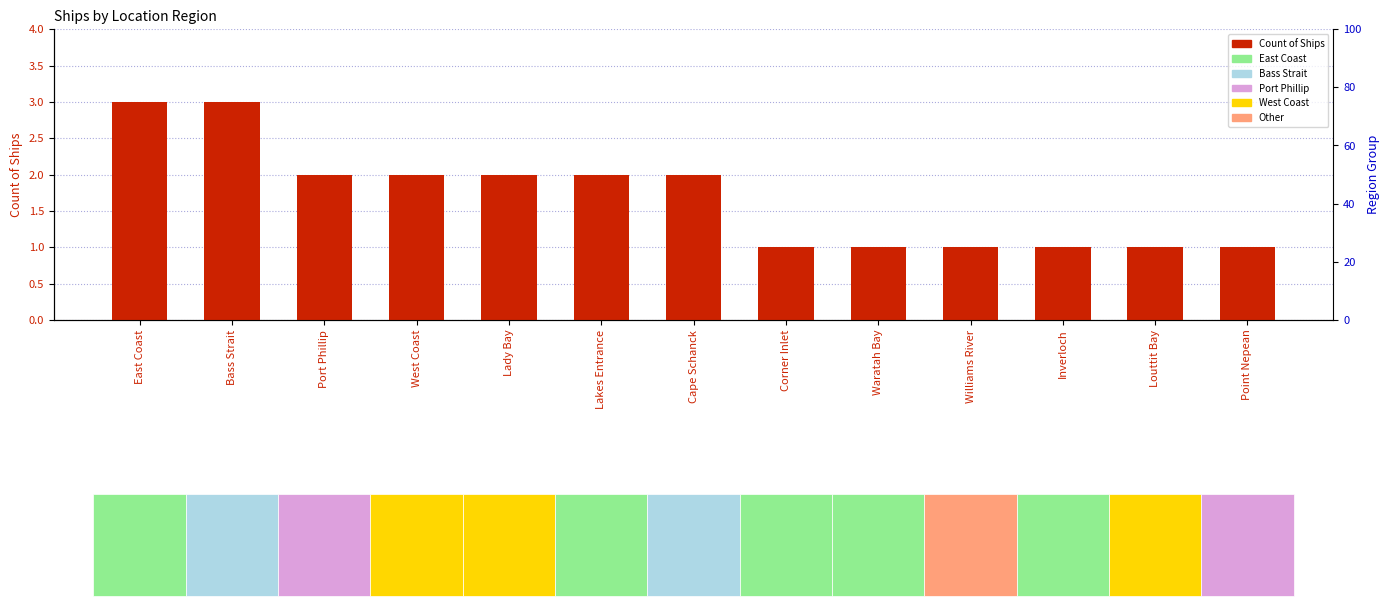

At which label is the value closest to 2?

Port Phillip